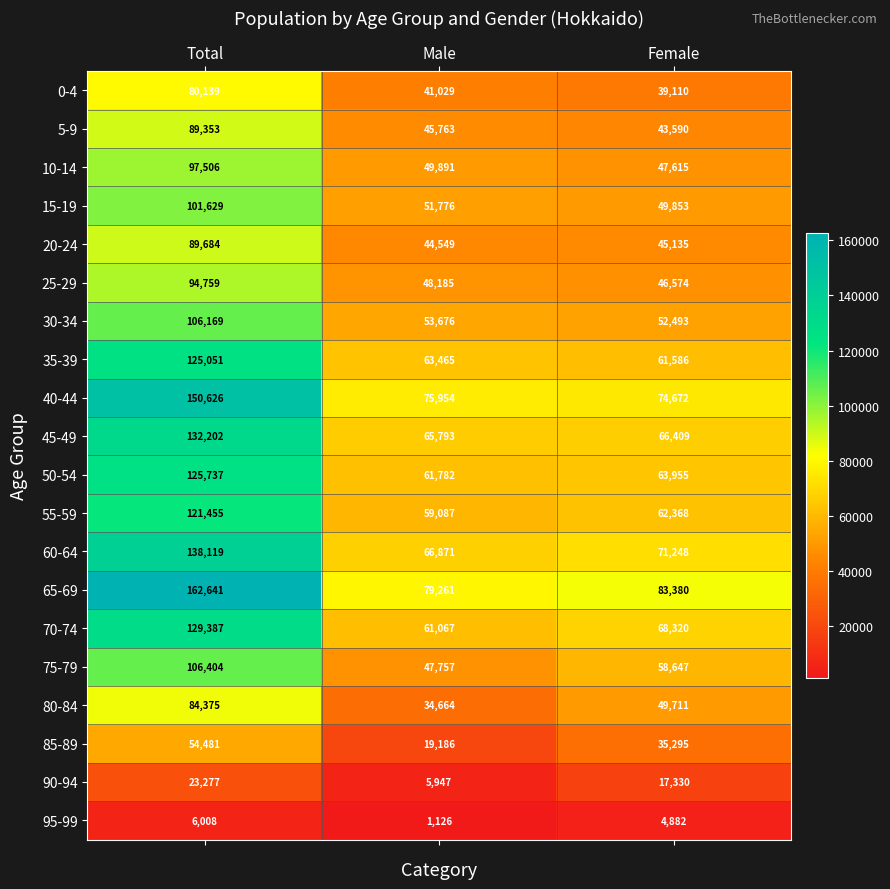

How many values in the 20-24 series are below 45135?

1